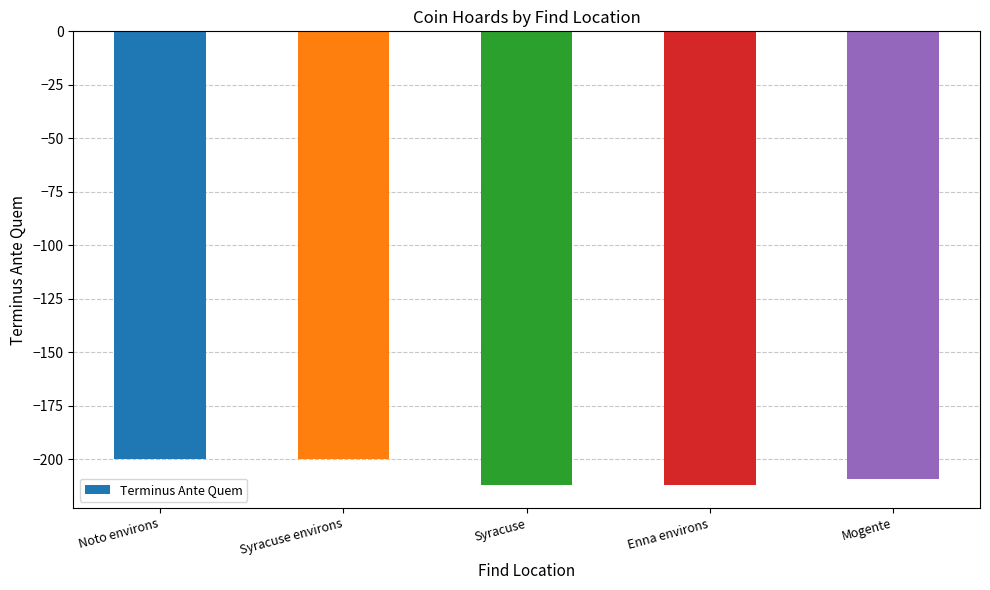

Which has a higher value, Syracuse environs or Mogente?

Syracuse environs